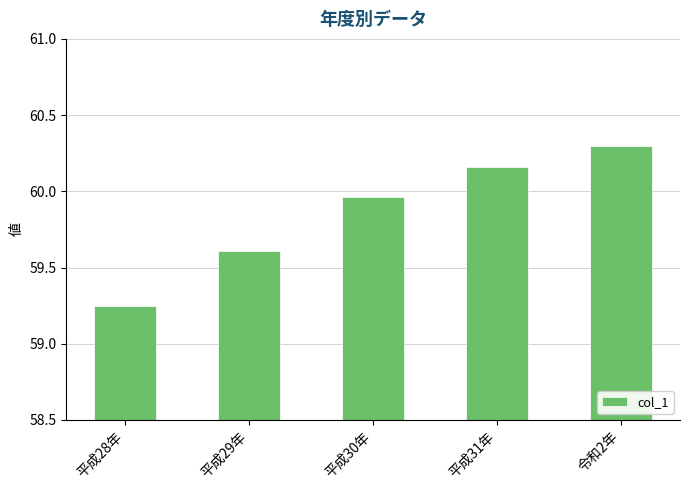

Count the number of data series in this chart.

1